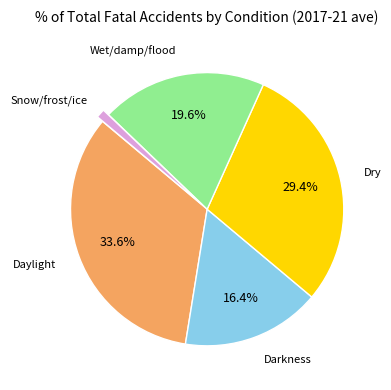

Is there a majority slice in this chart?

No